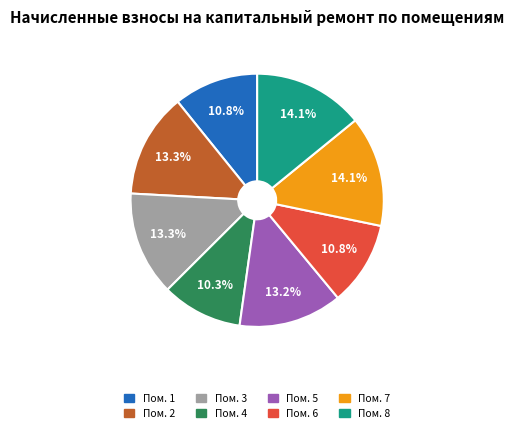

Is there a majority slice in this chart?

No